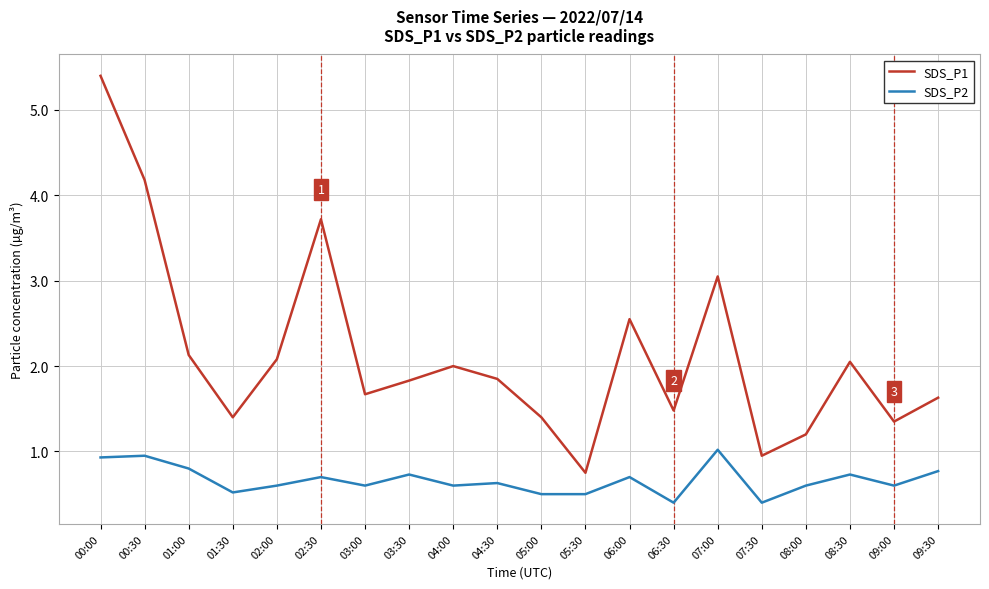

True or false: SDS_P2 and SDS_P1 intersect in this chart.

False